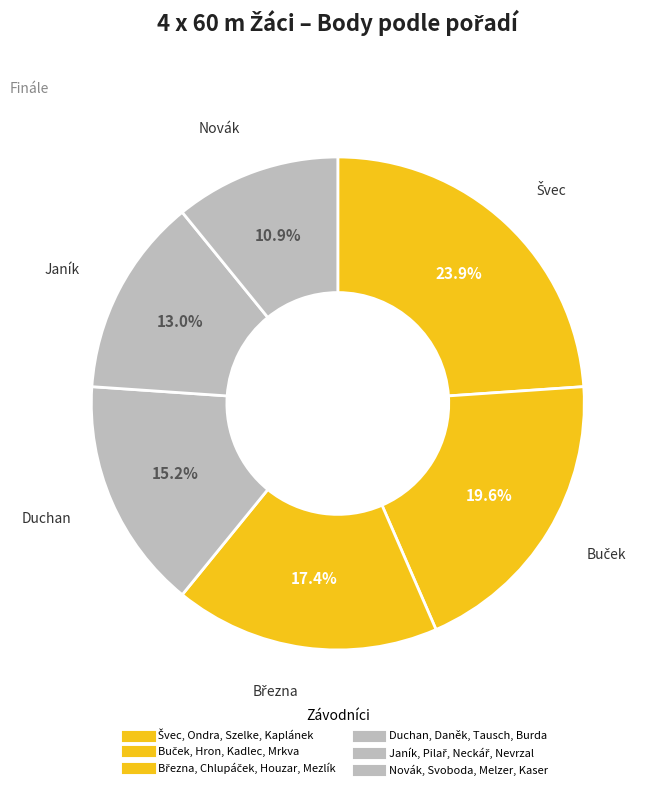

Count the number of slices in the pie.

6